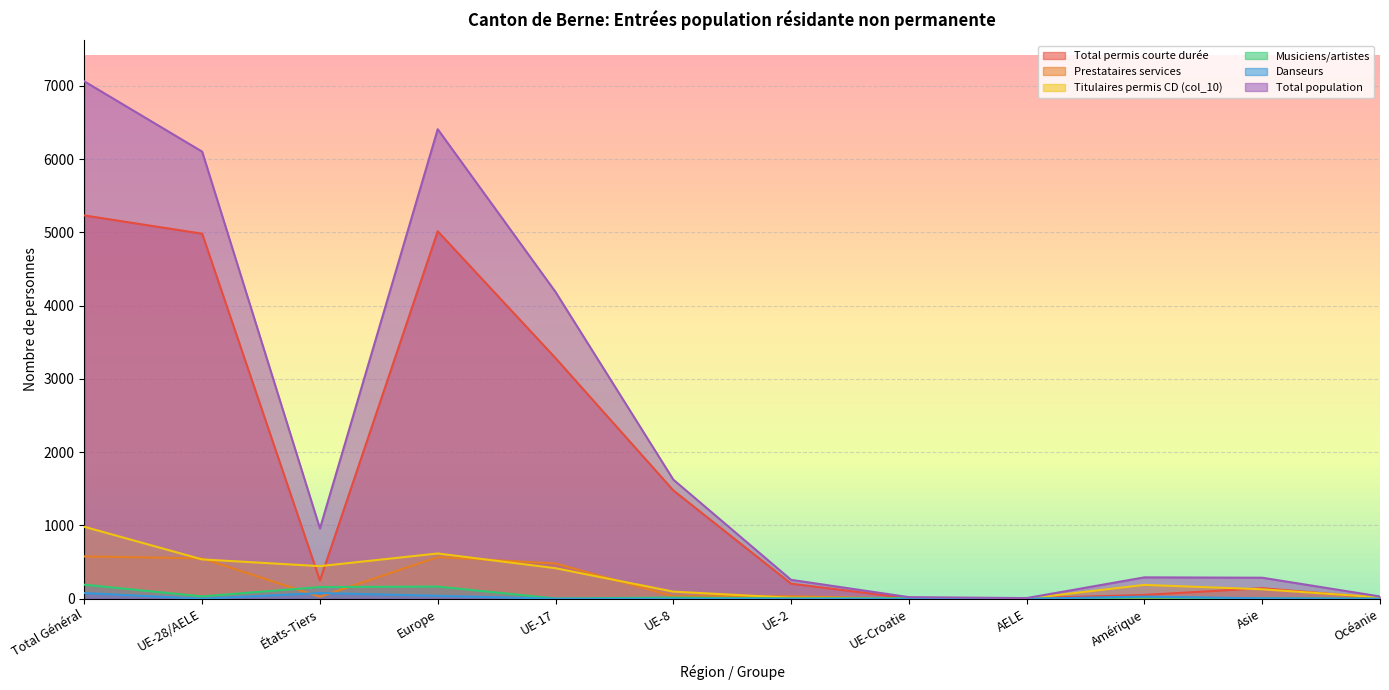

The Titulaires permis CD (col_10) series shows 618 at Europe. True or false?

True